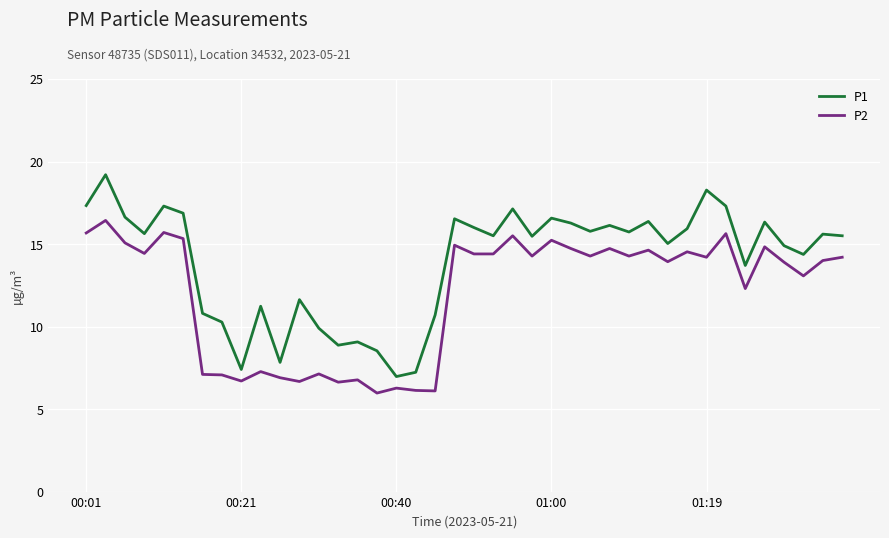

Which series has the widest spread of values?

P1